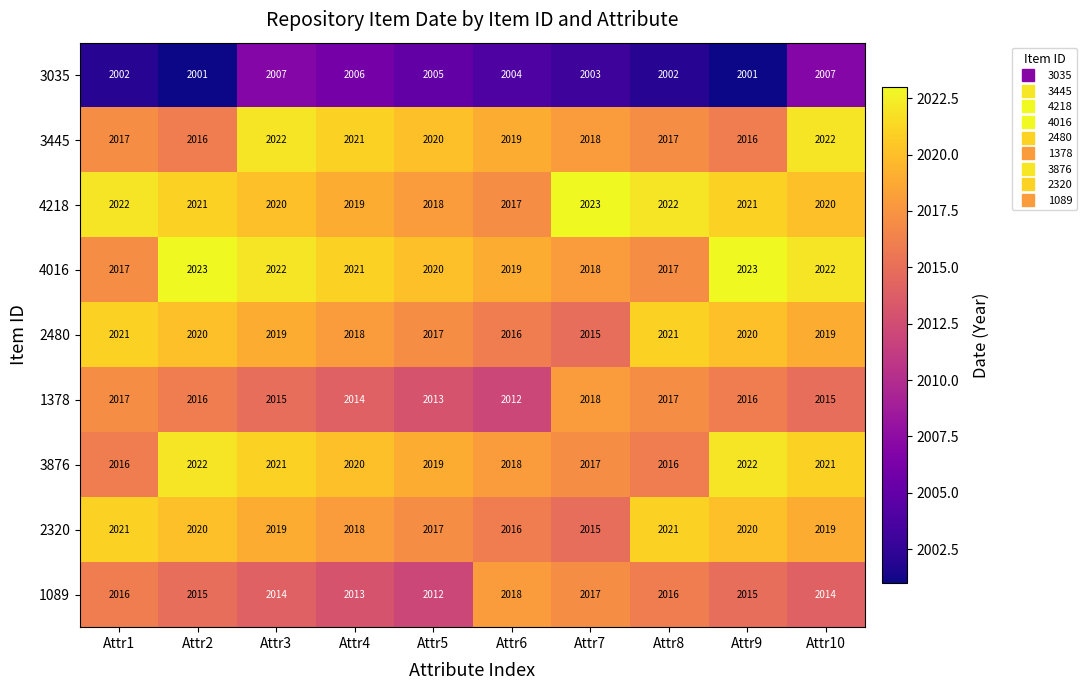

What is the difference between the 3445 values at Attr2 and Attr5?

4